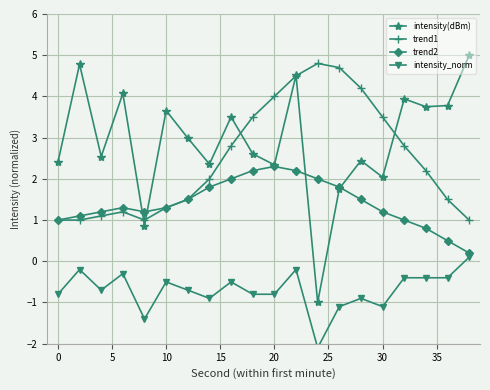

True or false: trend2 has a value of 0.6 at 0.

False